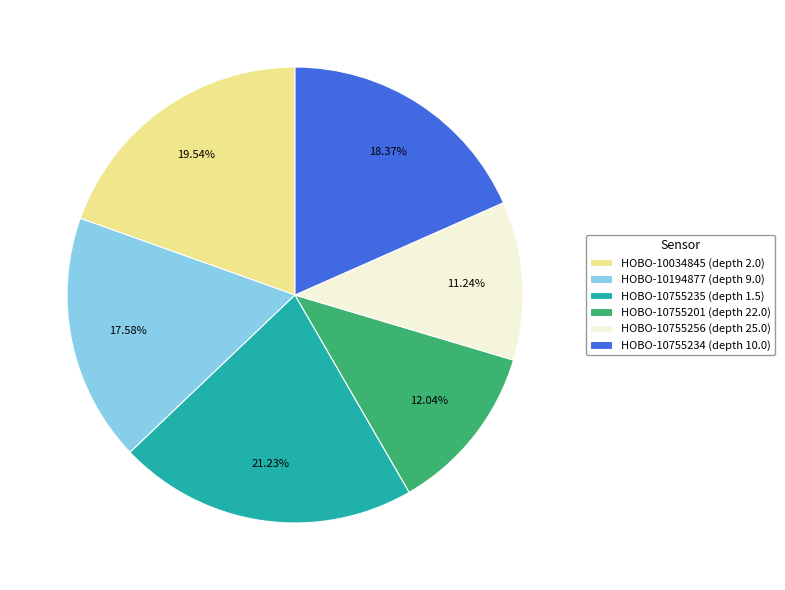

Is it true that HOBO-10755234 (depth 10.0) is 5% of the pie?

False